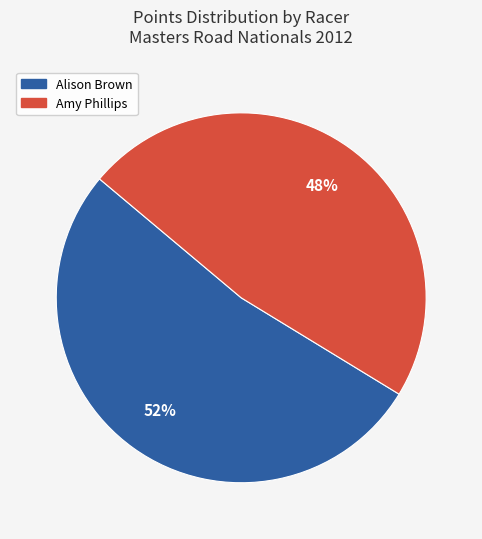

Between Amy Phillips and Alison Brown, which is larger?

Alison Brown